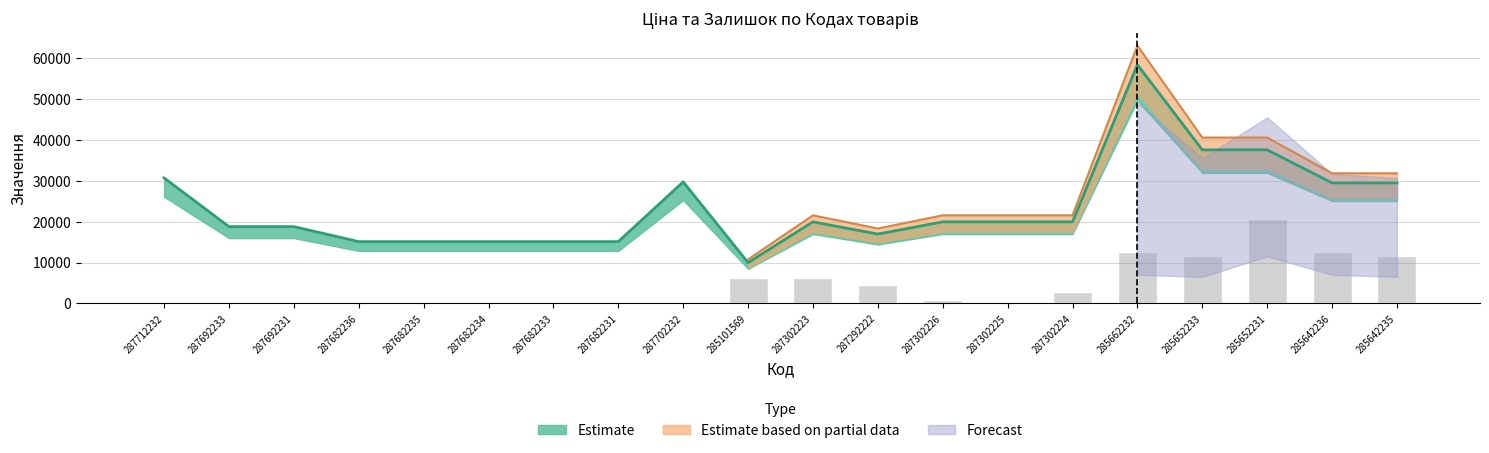

Where is Ціна nearest to the value 34200?

285652233